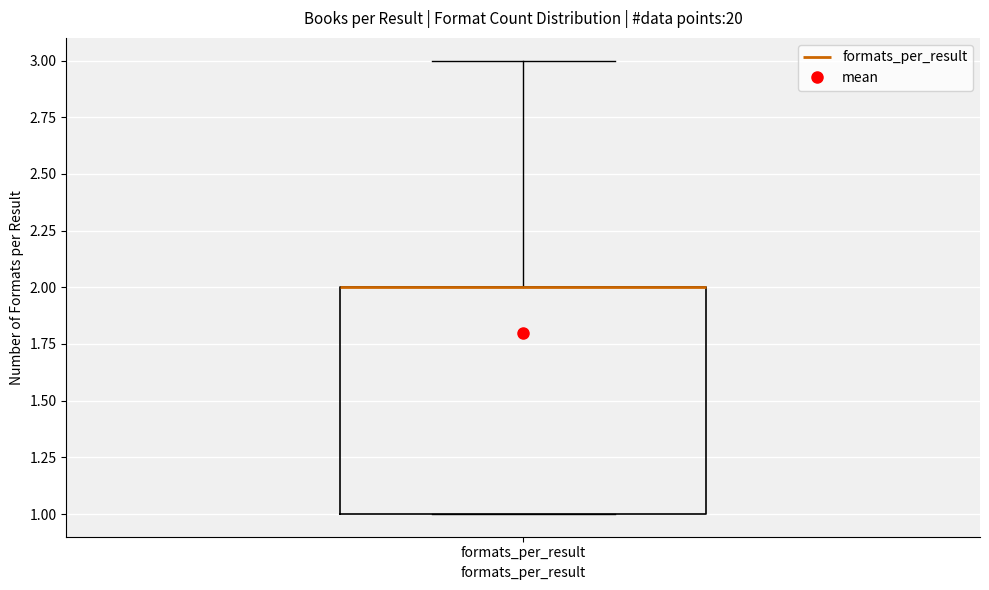

Where does the upper whisker of the box for formats_per_result end on the y-axis? The values are not printed on the chart, so give them approximately, as read against the axis.

3